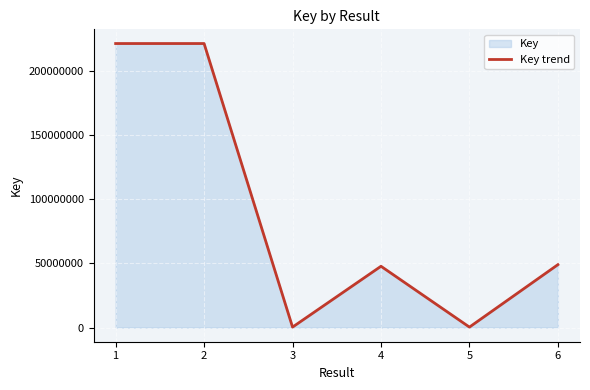

What is the difference between the values at 4 and 3?

47439201